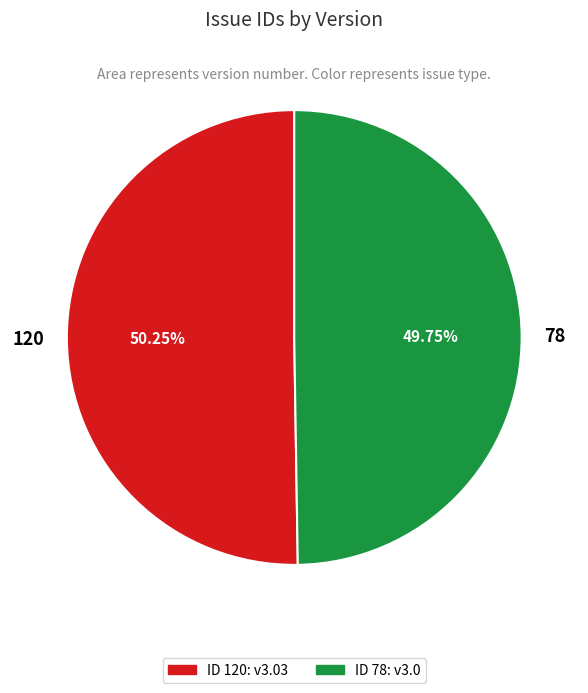

What percentage is the 78 slice, to the nearest percent?

50%